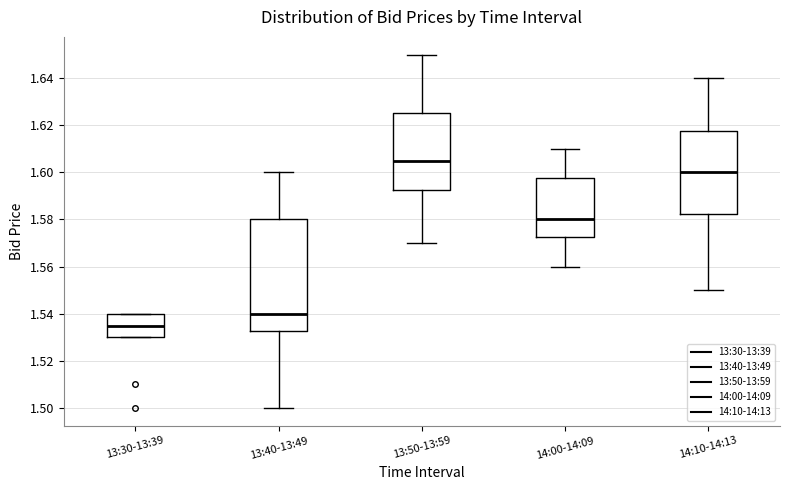

Which box has the lowest median line?

13:30-13:39